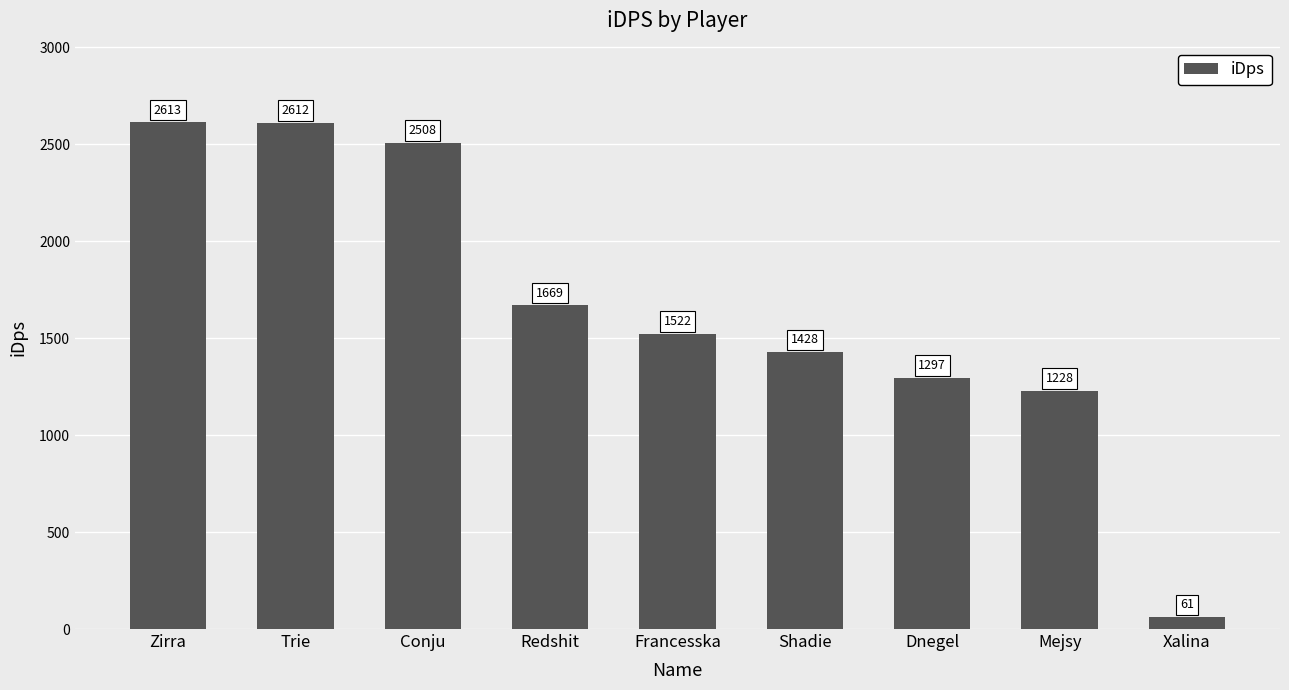

At which category does the chart reach its peak across all series?

Zirra